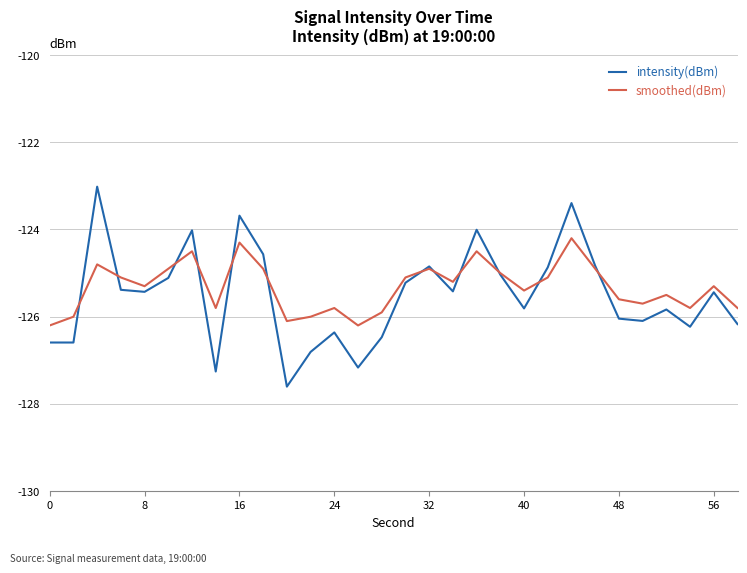

What is the highest value of the smoothed(dBm) series?

-124.2